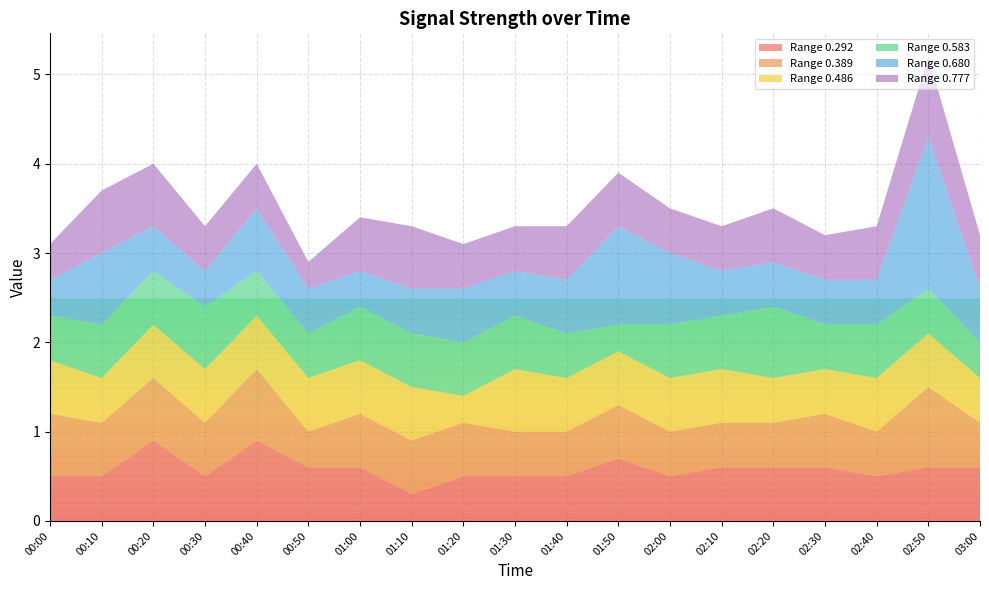

What is the sum of the 0.777 values at 01:00 and 00:20?

1.3